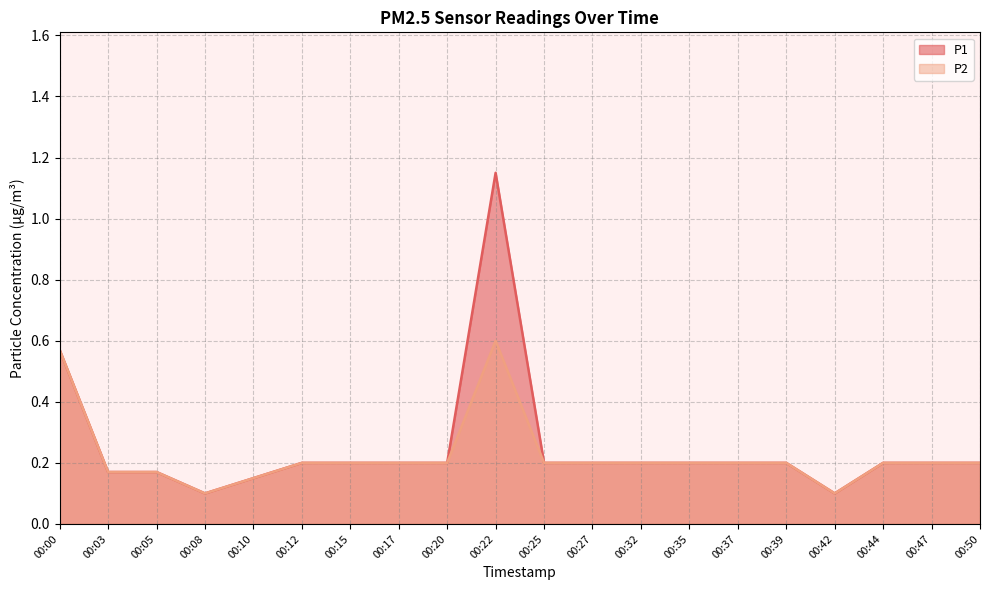

True or false: P1 has a value of 0.1 at 00:03.

False